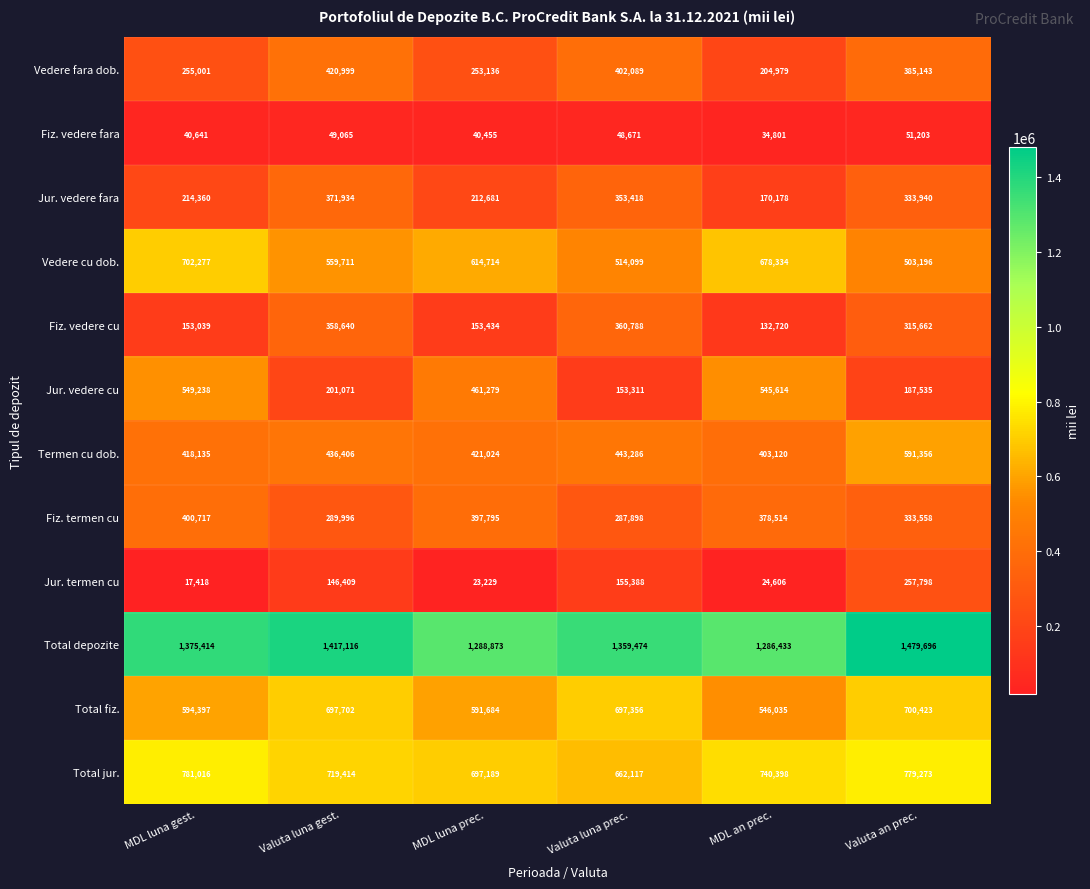

Read the Vedere cu dob. value at MDL an prec., to the nearest 100.

678300